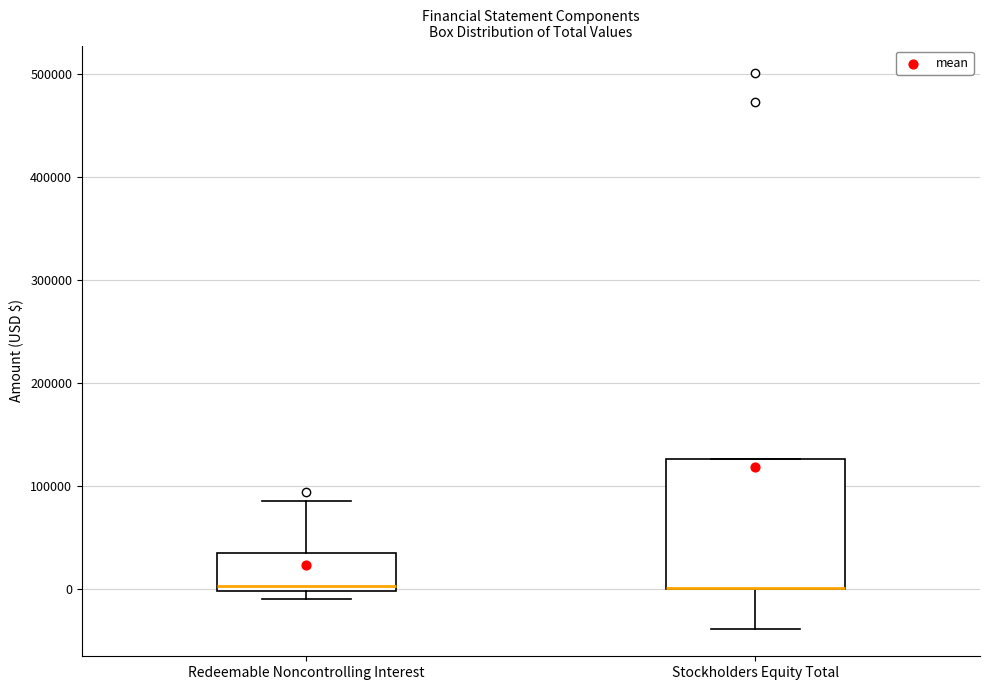

Reading left to right, read every box against the y-axis: the position of its median line, the range the box covers, and the ends of its whiskers. The values are not printed on the chart, so give them approximately, as read against the axis.

Redeemable Noncontrolling Interest: median 0 (just above the box's lower edge), box 0 to 30000, whiskers -10000 to 90000
Stockholders Equity Total: median 0 (drawn on the box's lower edge), box 0 to 130000, whiskers -40000 to 130000